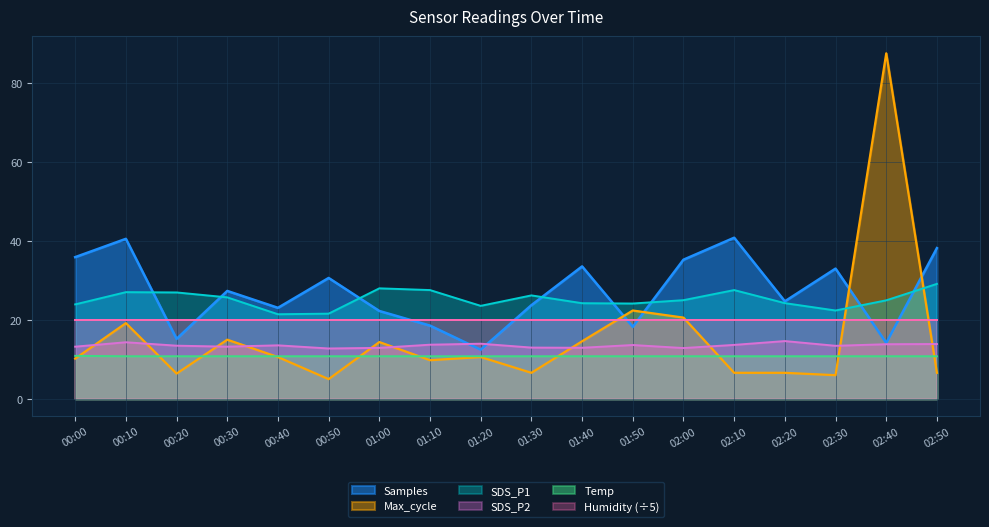

True or false: SDS_P1 and SDS_P2 intersect in this chart.

False